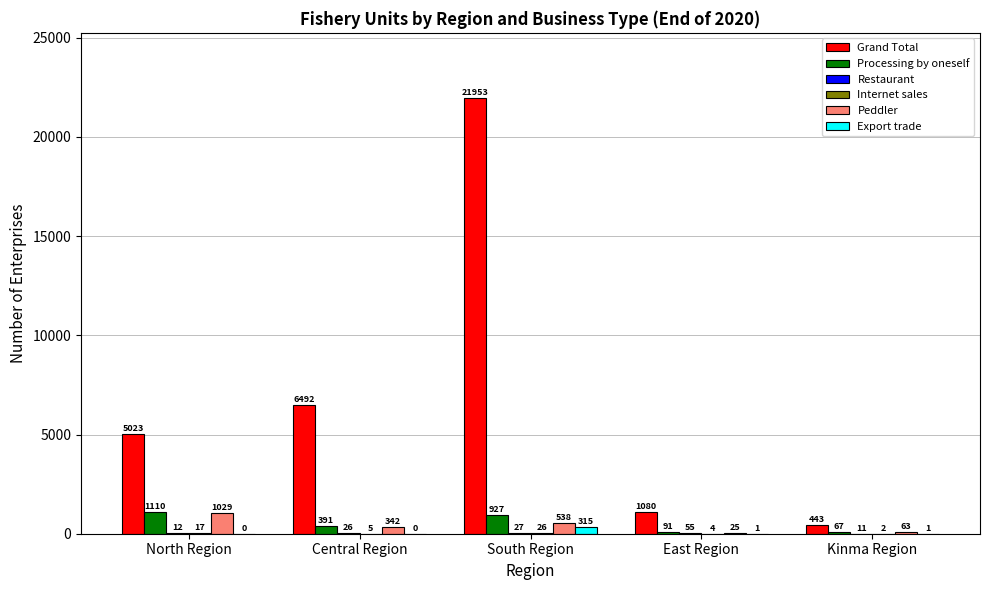

Where does the Export trade series first go above 1?

South Region